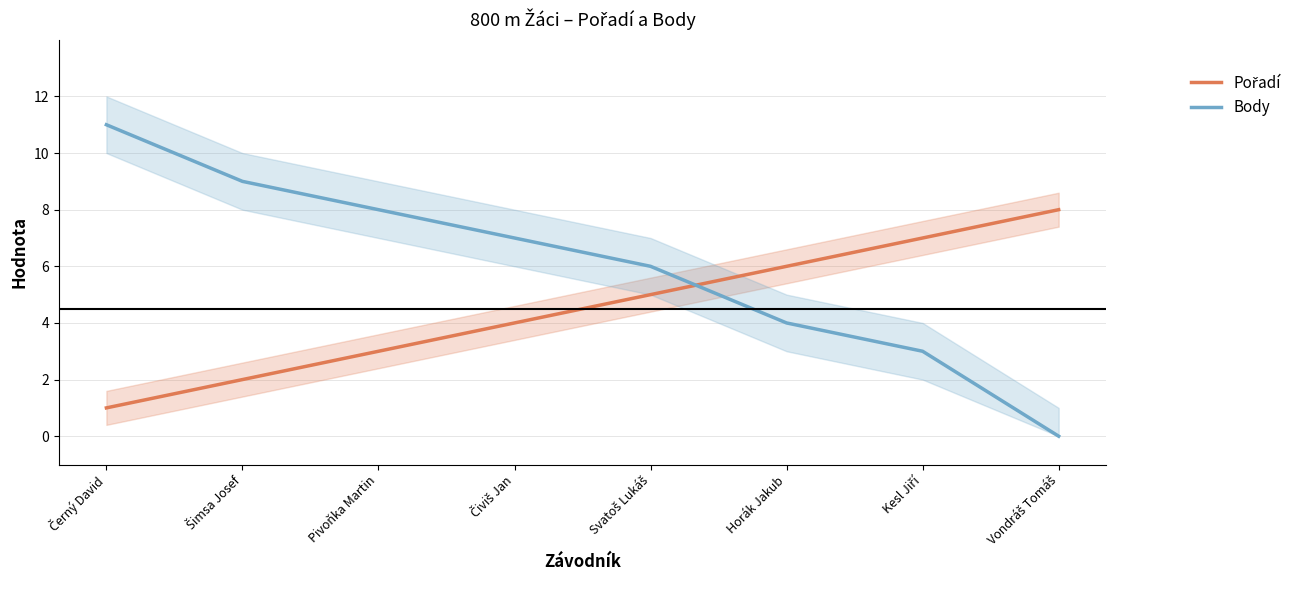

Between which two adjacent categories do Body and Pořadí first intersect?

Svatoš Lukáš and Horák Jakub